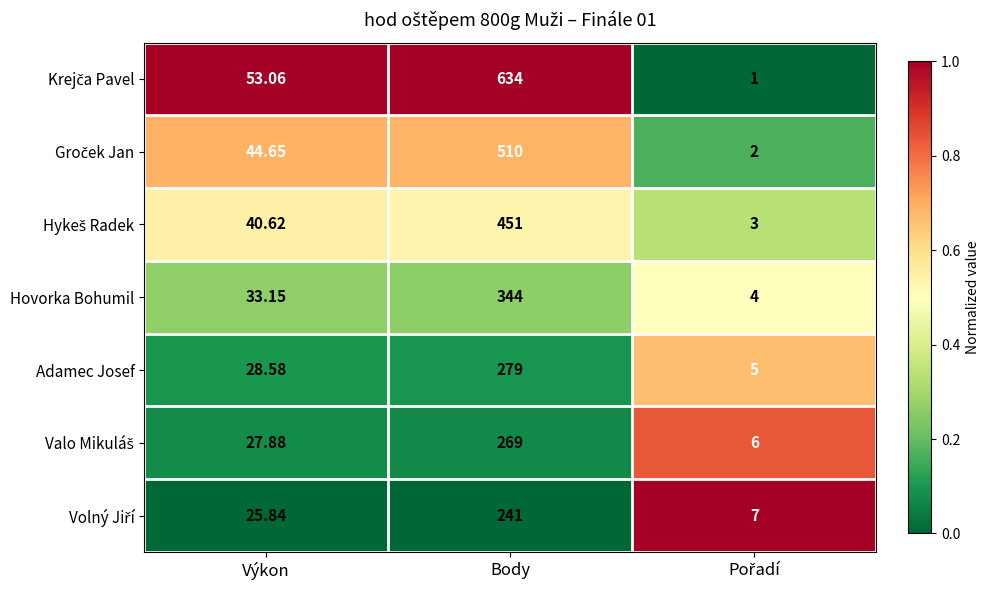

At which category is the sum across all series the highest?

Body